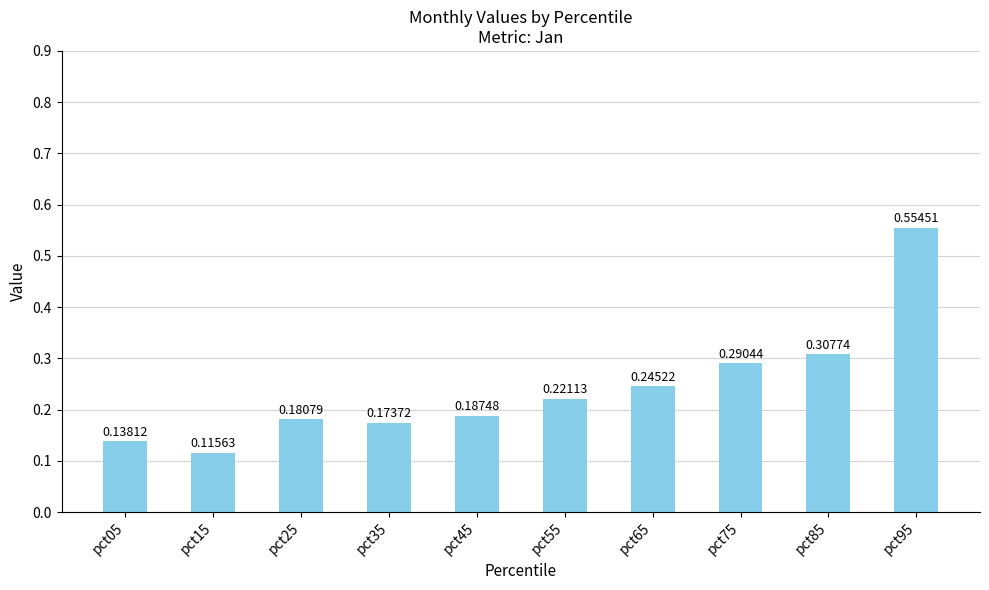

Which has a higher value, pct15 or pct25?

pct25